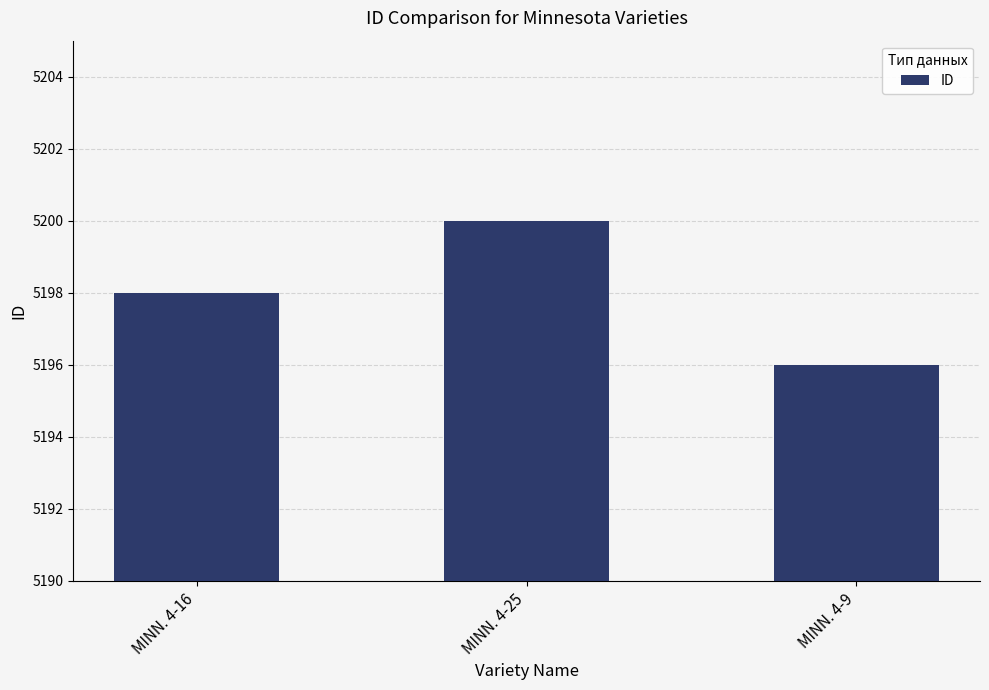

How many bars are there in total?

3